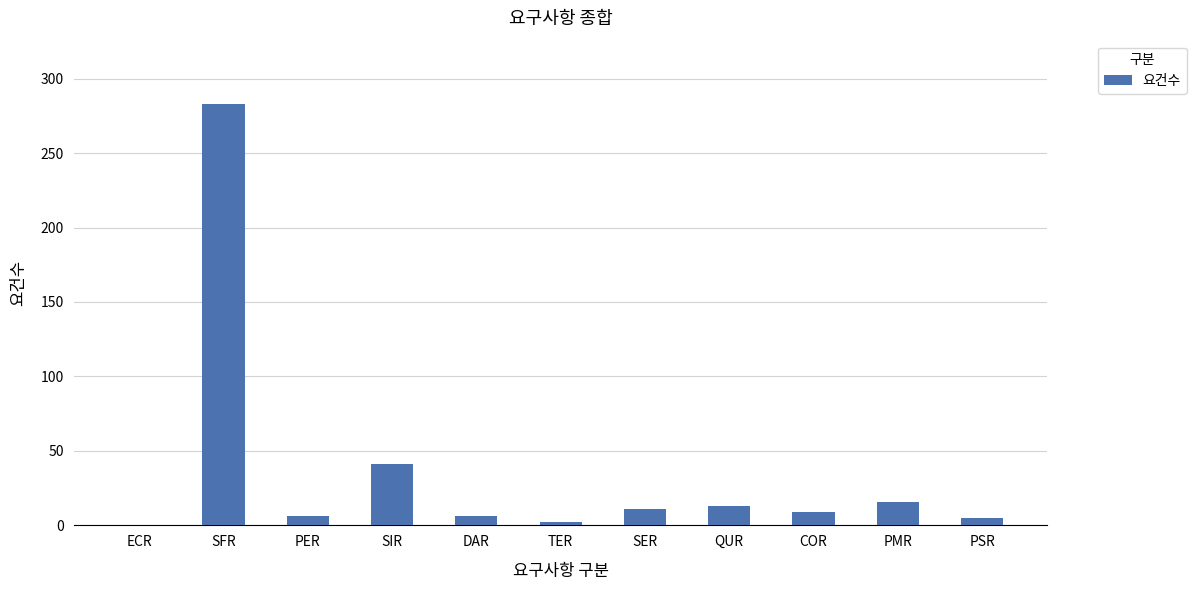

Is it true that the value at SIR is 41?

True